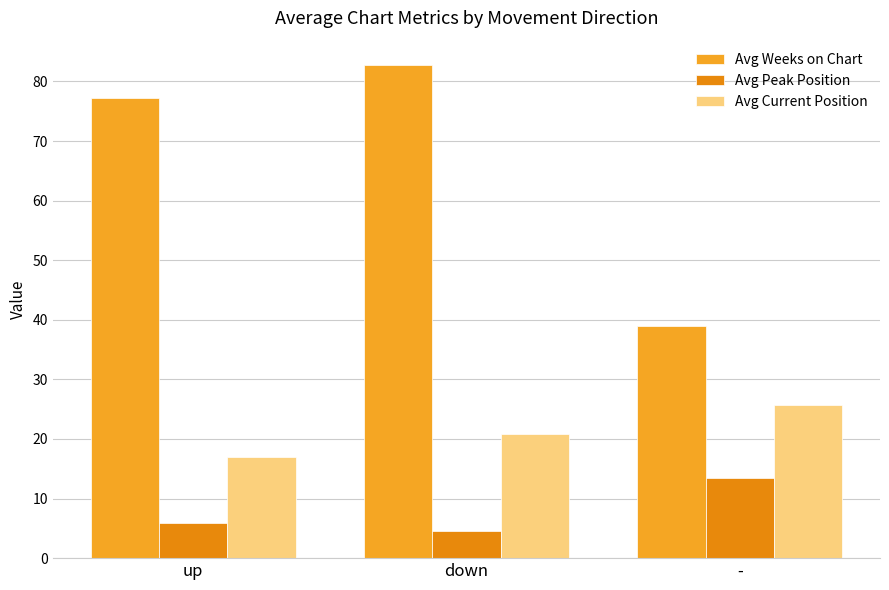

At how many categories does at least one series exceed 36?

3